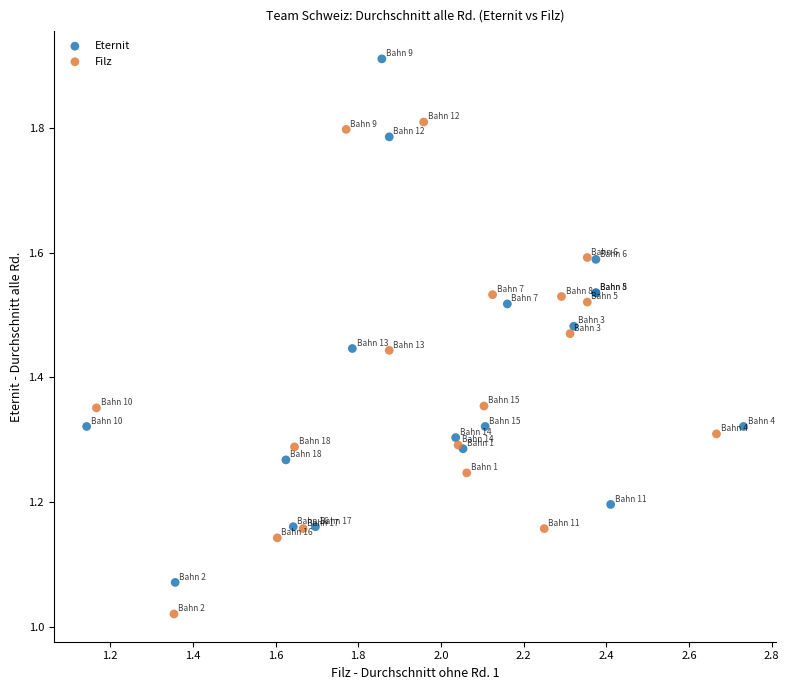

Which series has the largest Y range (max minus min)?

Eternit